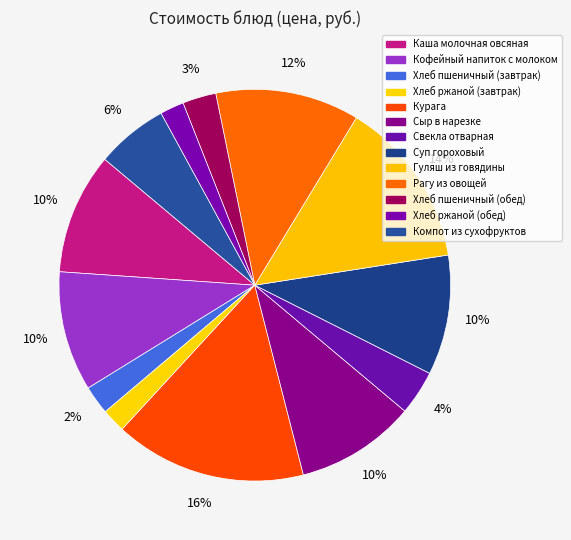

How many slices are in this pie chart?

13